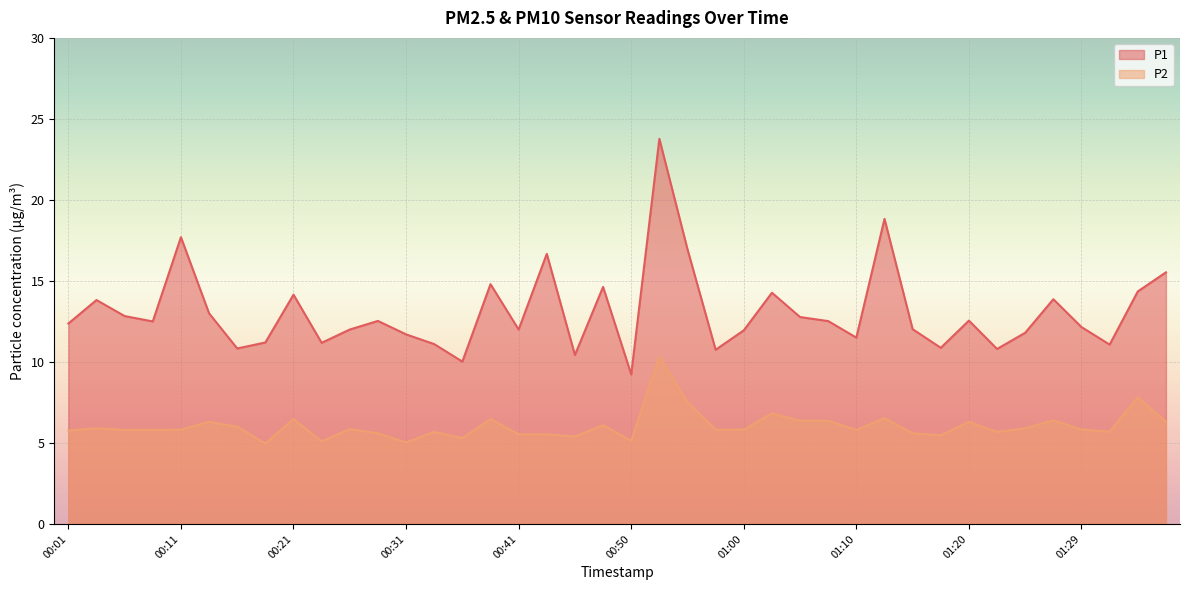

True or false: P2 and P1 intersect in this chart.

False